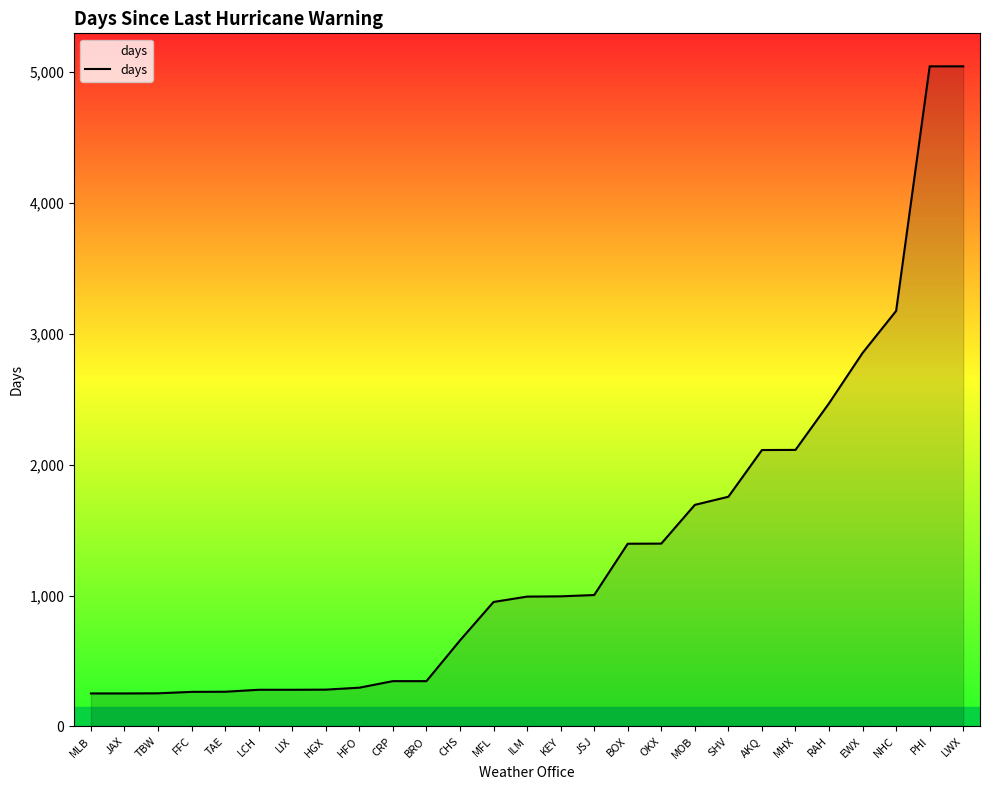

Which has a higher value, RAH or LCH?

RAH